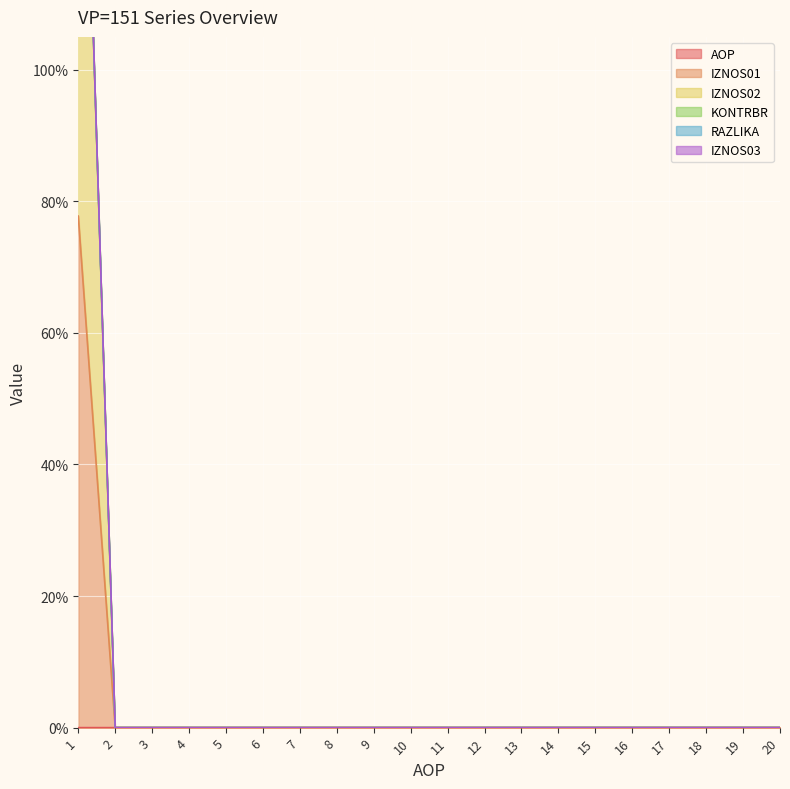

Reading right to left, extract all data points from this chart.

AOP: 20=0.0	19=0.0	18=0.0	17=0.0	16=0.0	15=0.0	14=0.0	13=0.0	12=0.0	11=0.0	10=0.0	9=0.0	8=0.0	7=0.0	6=0.0	5=0.0	4=0.0	3=0.0	2=0.0	1=0.0
IZNOS01: 20=0.0	19=0.0	18=0.0	17=0.0	16=0.0	15=0.0	14=0.0	13=0.0	12=0.0	11=0.0	10=0.0	9=0.0	8=0.0	7=0.0	6=0.0	5=0.0	4=0.0	3=0.0	2=0.0	1=178.0
IZNOS02: 20=0.0	19=0.0	18=0.0	17=0.0	16=0.0	15=0.0	14=0.0	13=0.0	12=0.0	11=0.0	10=0.0	9=0.0	8=0.0	7=0.0	6=0.0	5=0.0	4=0.0	3=0.0	2=0.0	1=178.0
KONTRBR: 20=0.0	19=0.0	18=0.0	17=0.0	16=0.0	15=0.0	14=0.0	13=0.0	12=0.0	11=0.0	10=0.0	9=0.0	8=0.0	7=0.0	6=0.0	5=0.0	4=0.0	3=0.0	2=0.0	1=178.0
RAZLIKA: 20=0.0	19=0.0	18=0.0	17=0.0	16=0.0	15=0.0	14=0.0	13=0.0	12=0.0	11=0.0	10=0.0	9=0.0	8=0.0	7=0.0	6=0.0	5=0.0	4=0.0	3=0.0	2=0.0	1=177.8